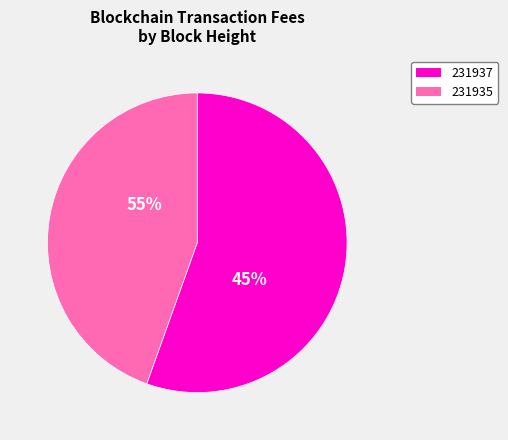

To the nearest percent, what is the combined percentage of 231935 and 231937?

100%